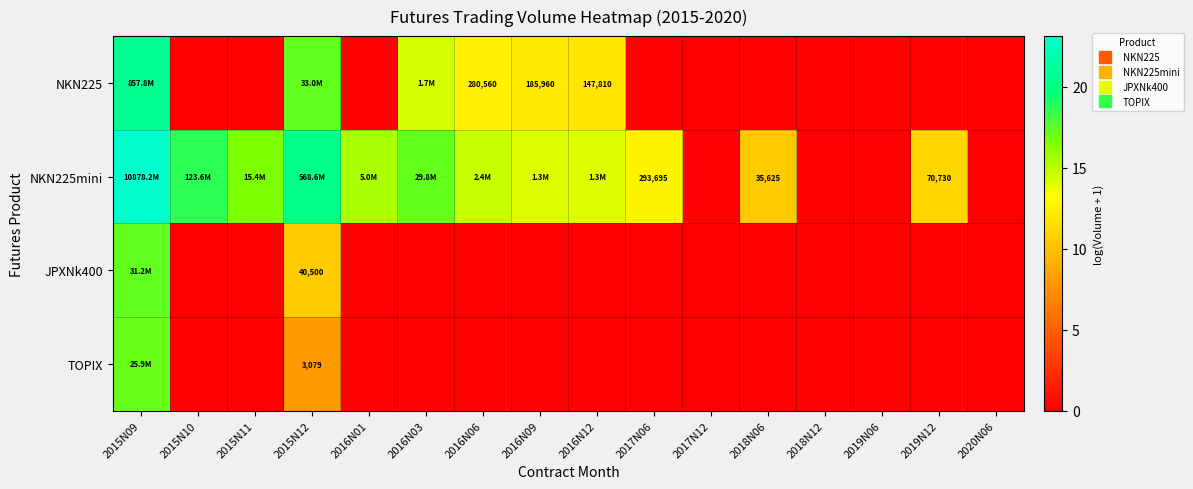

The value of NKN225mini at 2016N06 is 14.7. True or false?

True